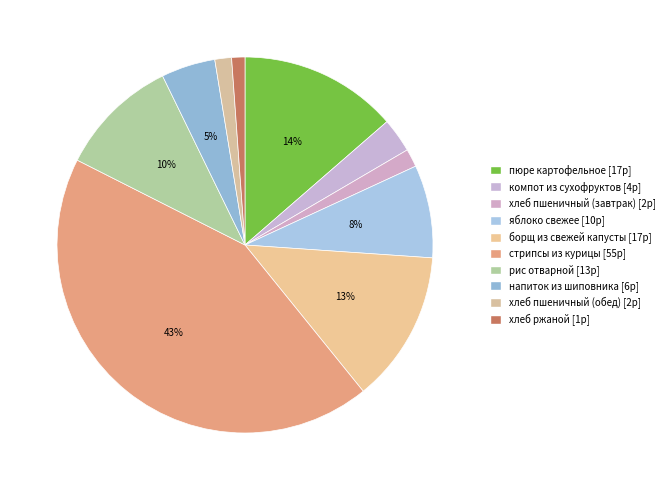

Does any single category account for the majority?

No